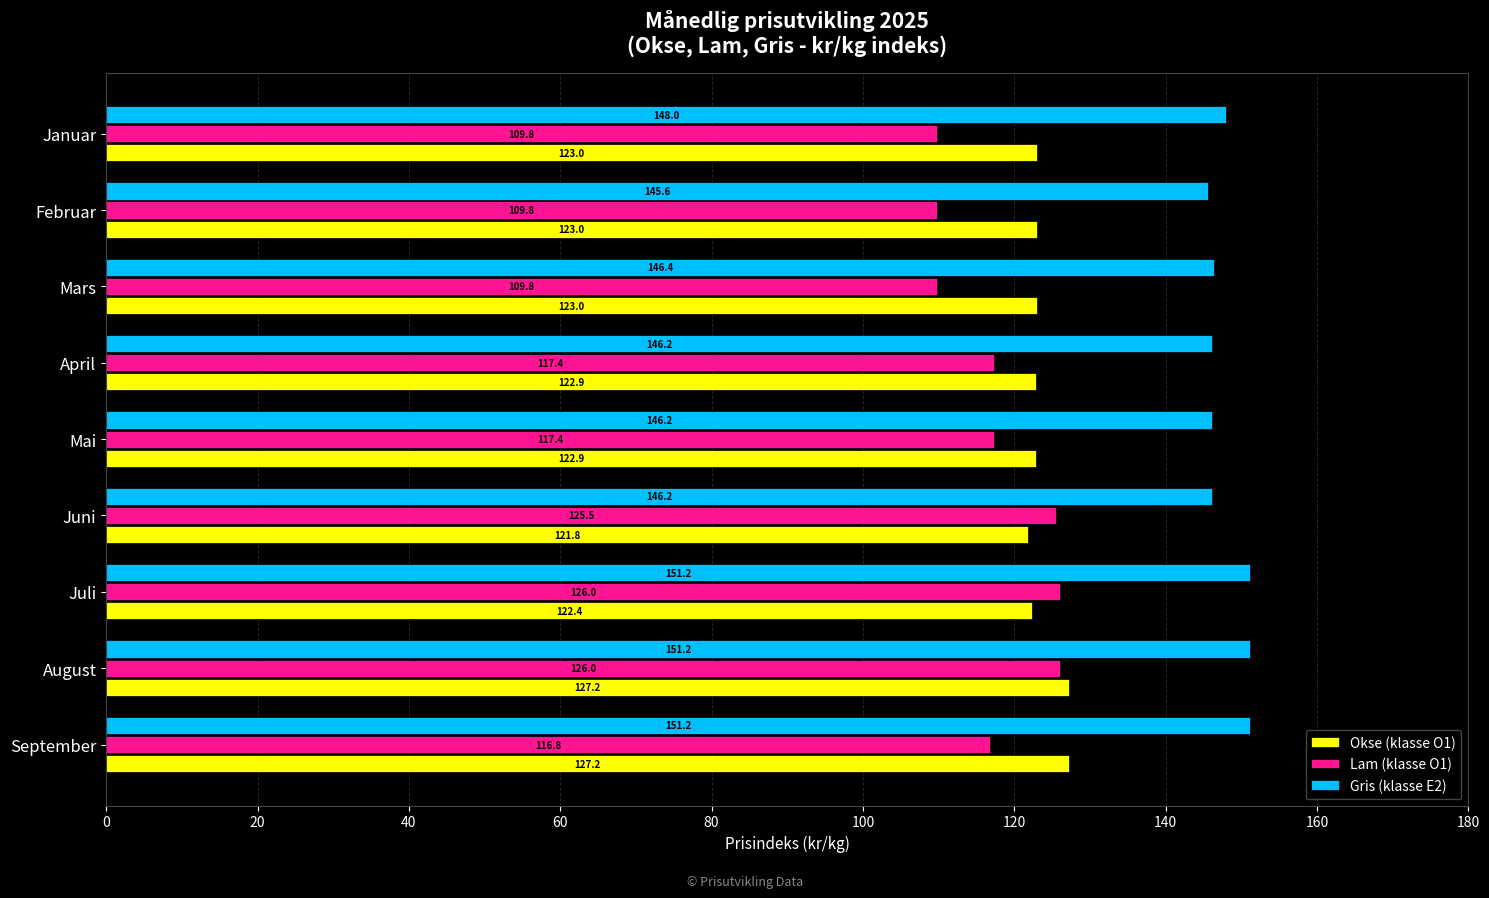

What is the sum of all Okse (klasse O1) values?

1113.2